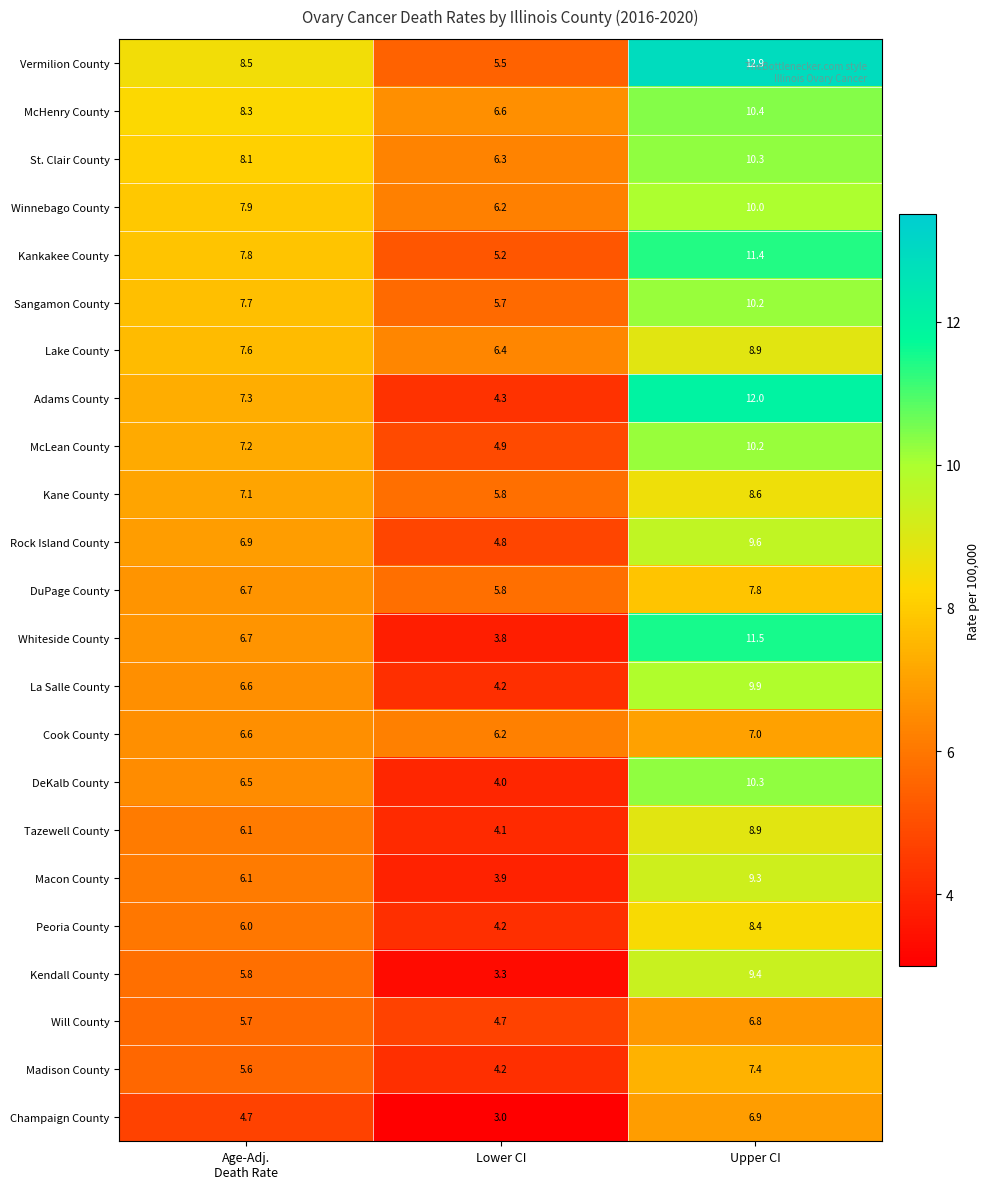

Read the Madison County value at Lower CI.

4.2